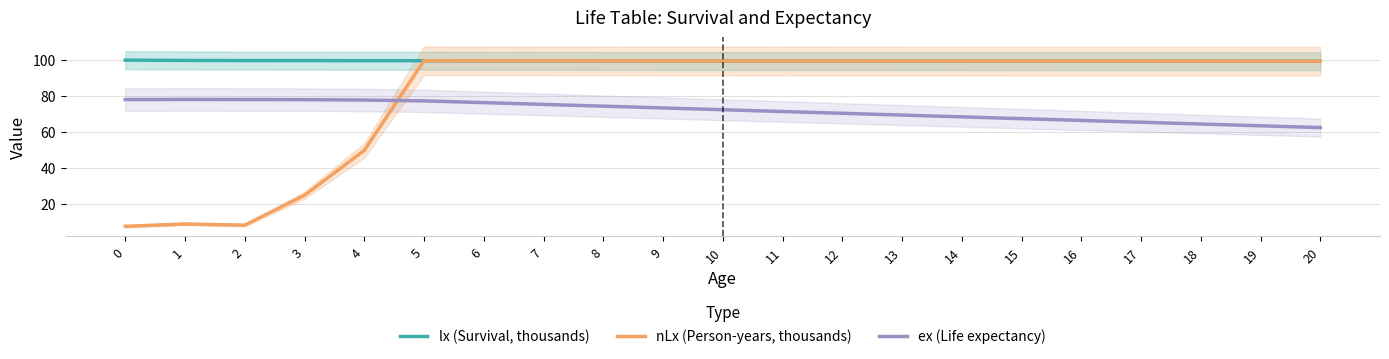

List the series in order of their peak value, highest first.

lx (Survival, thousands), nLx (Person-years, thousands), ex (Life expectancy)